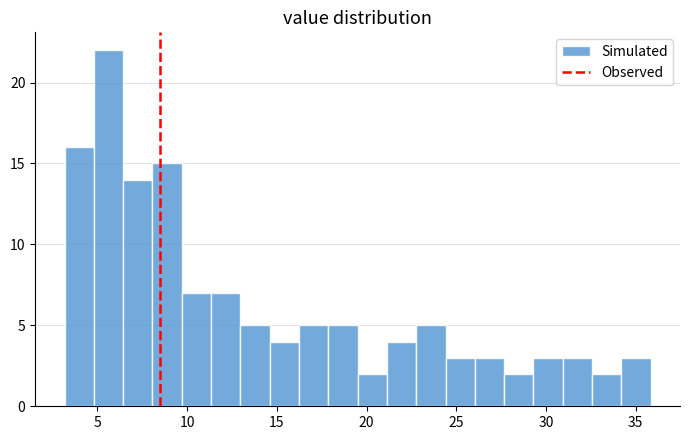

Read against the x-axis, roughly where is the centre of the tallest bar?

5.5